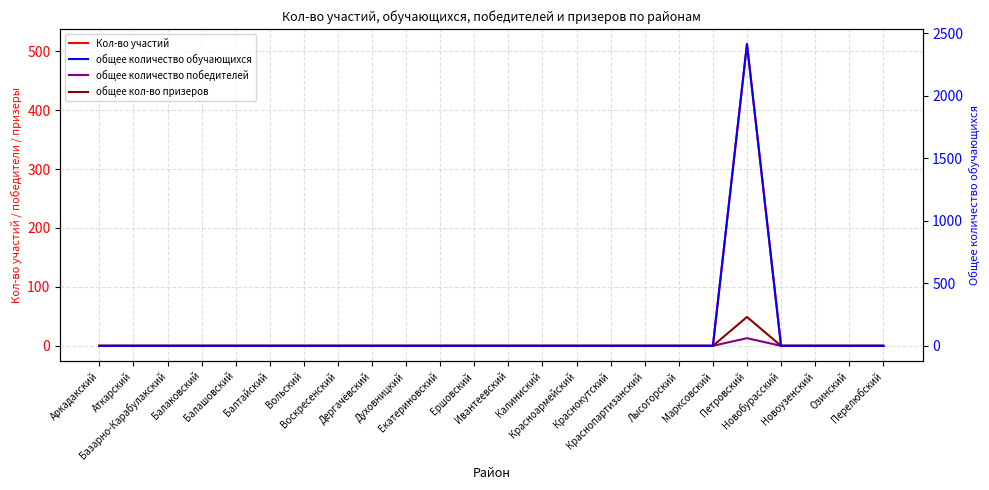

Rank the series by their maximum value, from lowest to highest.

общее количество победителей, общее кол-во призеров, Кол-во участий, общее количество обучающихся